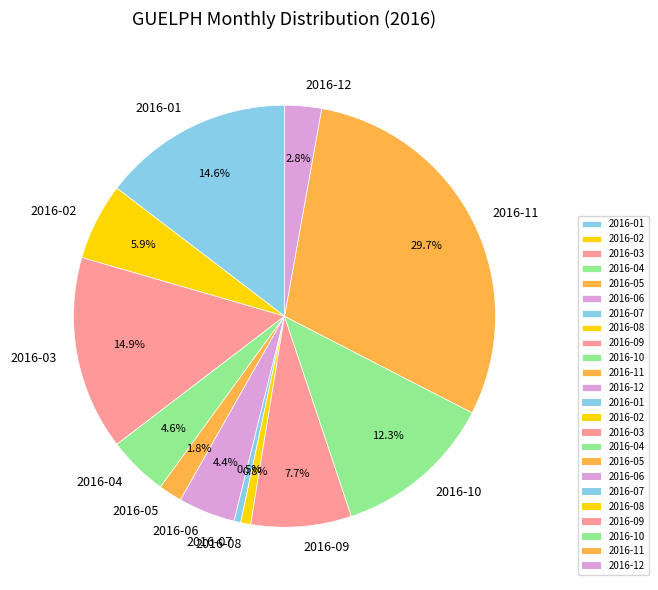

Approximately how many times larger is the value at 2016-09 compared to 2016-07?

15.0